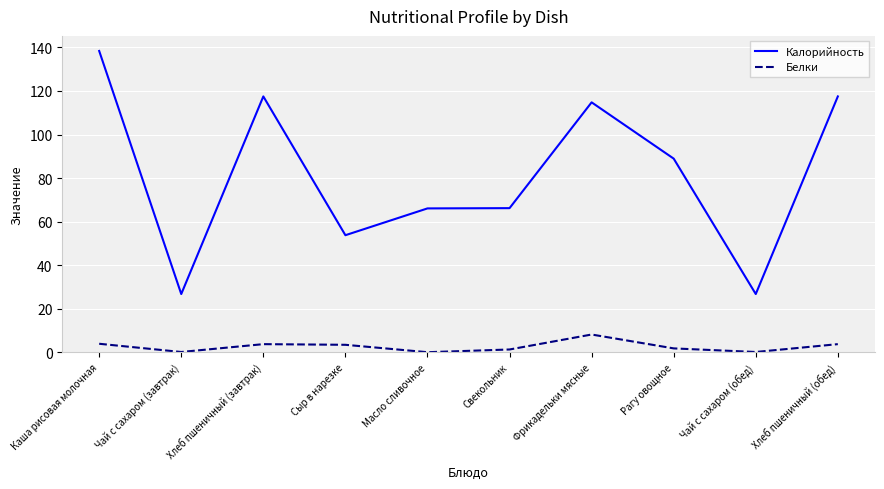

The Калорийность series shows 59.6 at Фрикадельки мясные. True or false?

False